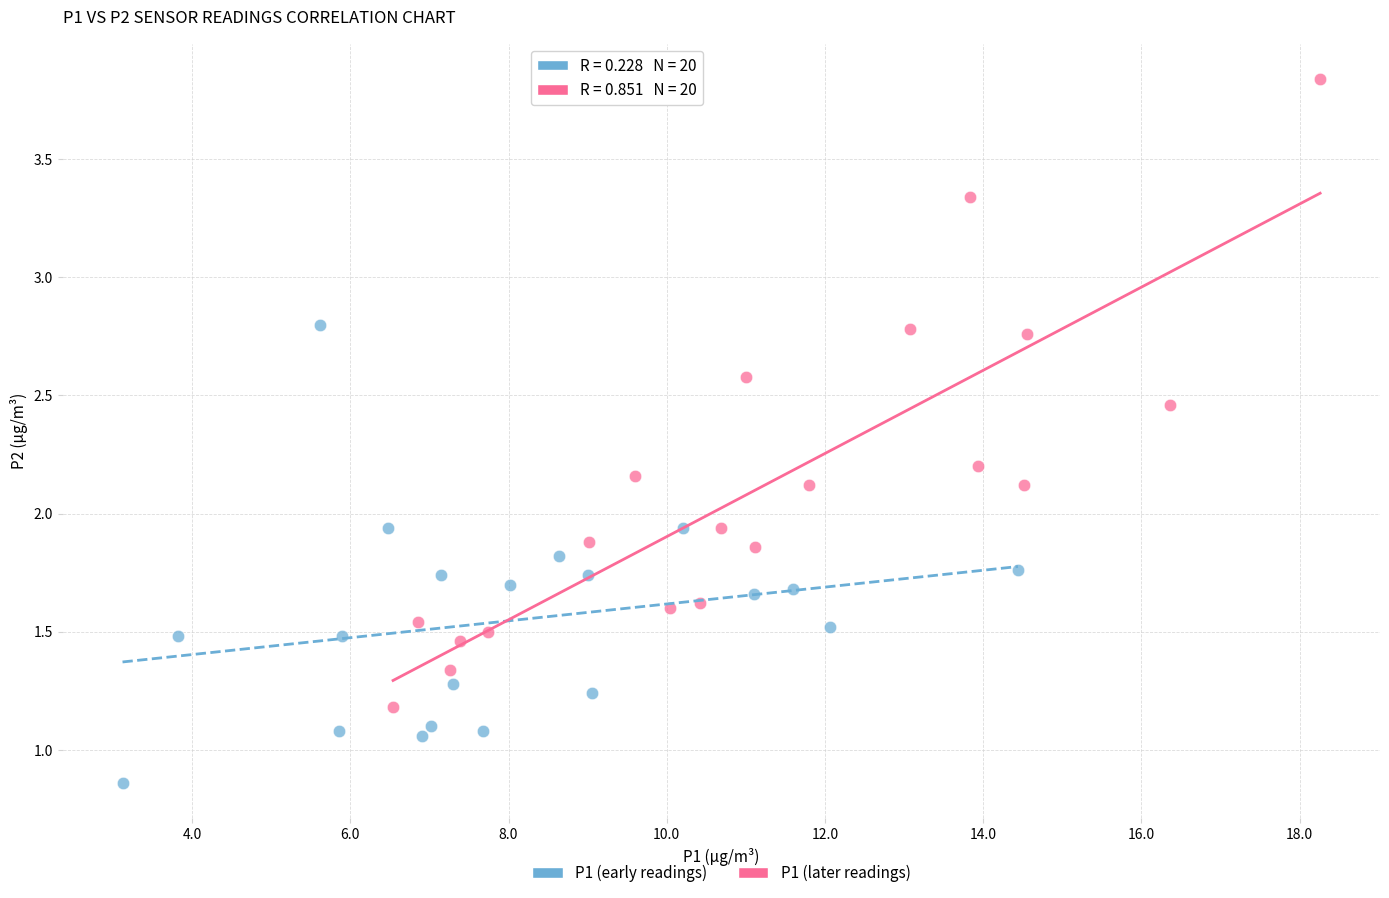

Which series has the largest Y range (max minus min)?

P1 (later readings)